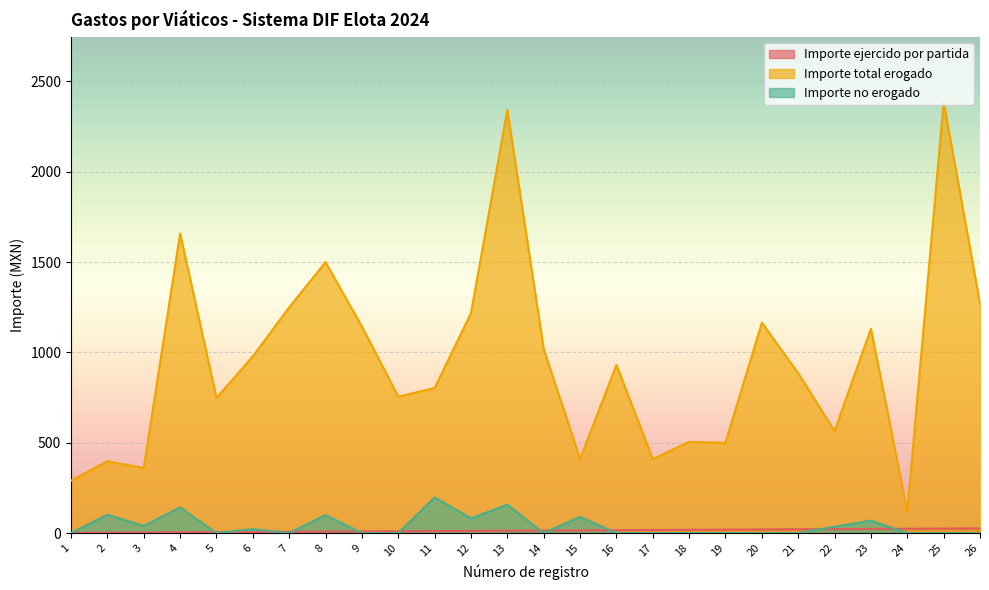

Is it true that Importe no erogado equals 67.3 at 7?

False